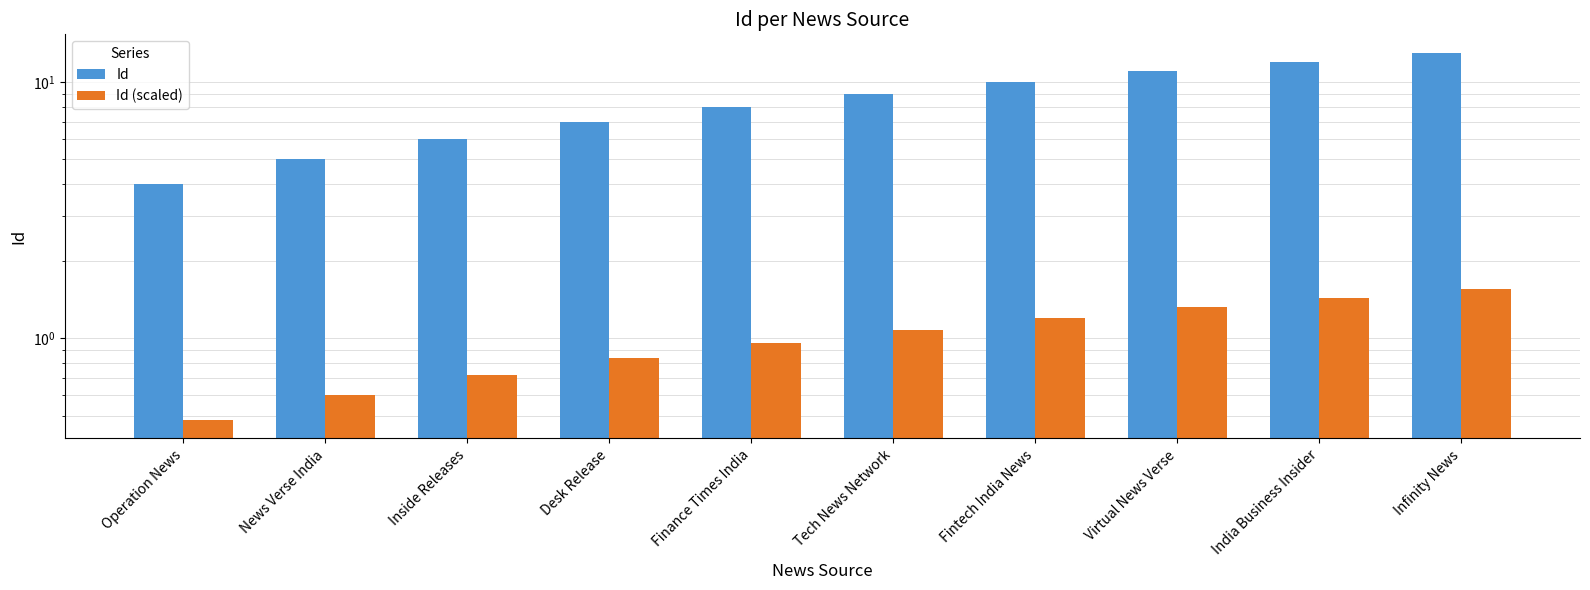

List the series in order of their peak value, lowest first.

Id (scaled), Id